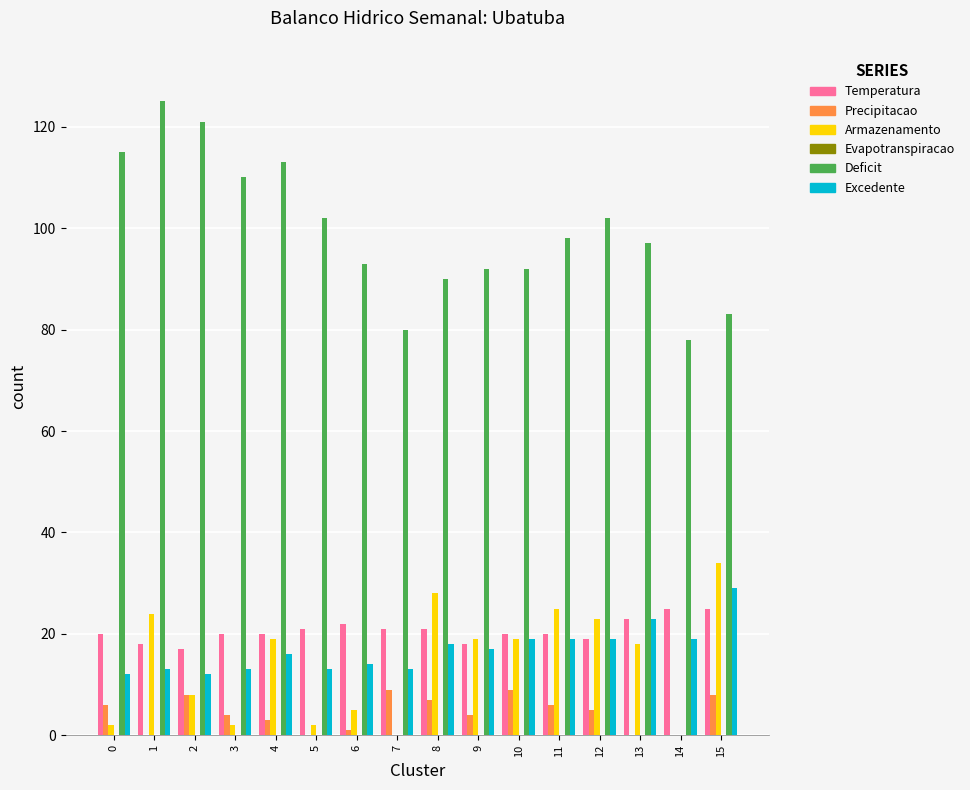

What is the greatest value displayed?

125